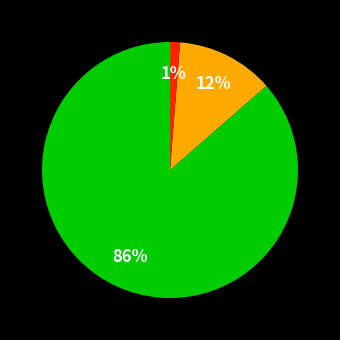

Is there any slice that represents more than half of the pie?

Yes